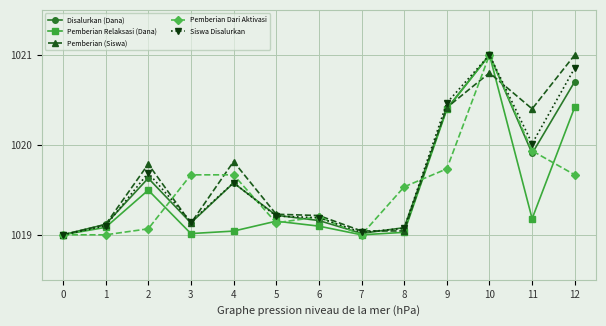

Is it true that Pemberian Dari Aktivasi equals 330.1 at 8?

False